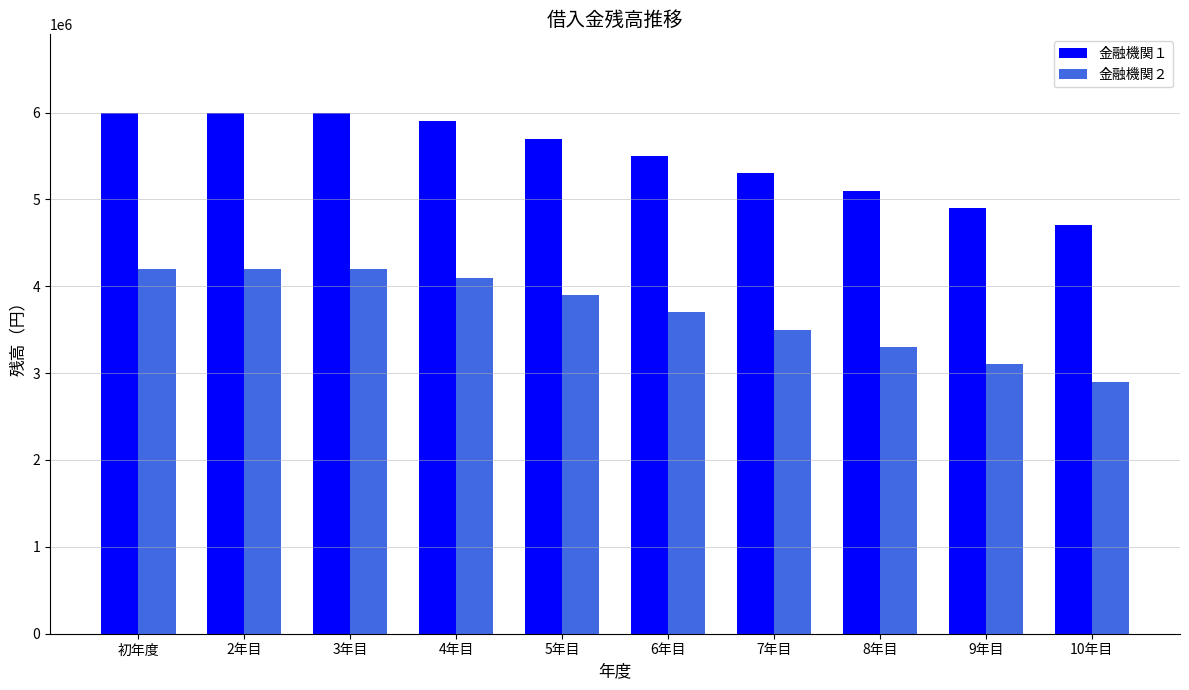

What is the difference between the highest and lowest values at 4年目?

1800000